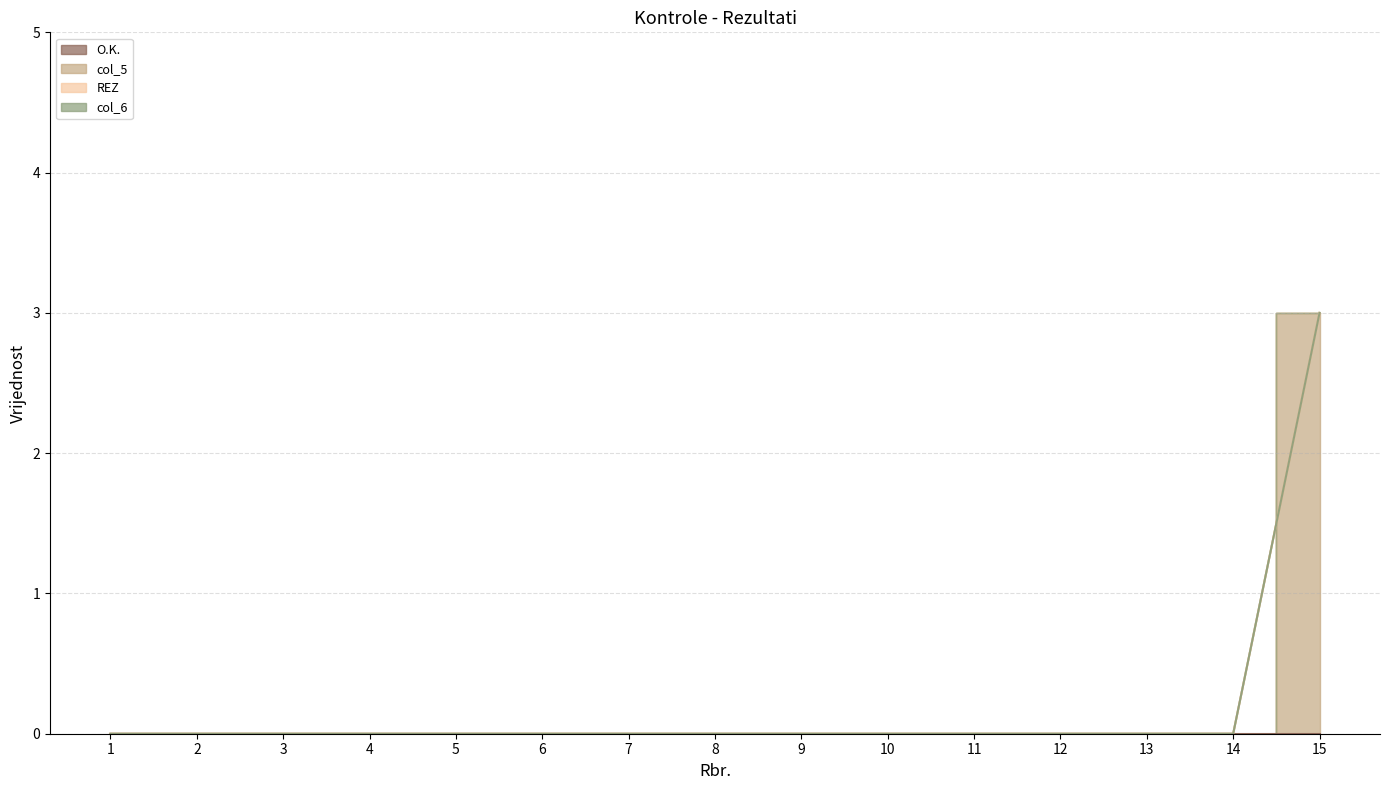

Rank the series by their maximum value, from lowest to highest.

O.K., REZ, col_6, col_5